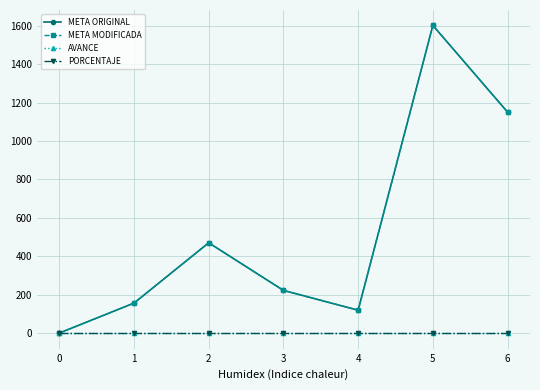

Does the chart have visible grid lines?

Yes